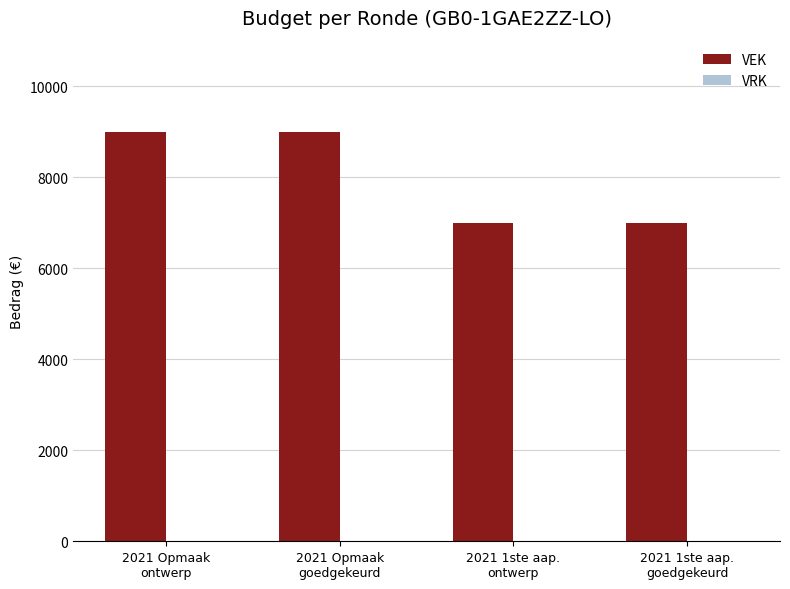

What is the value of the 3rd bar from the left?

7000